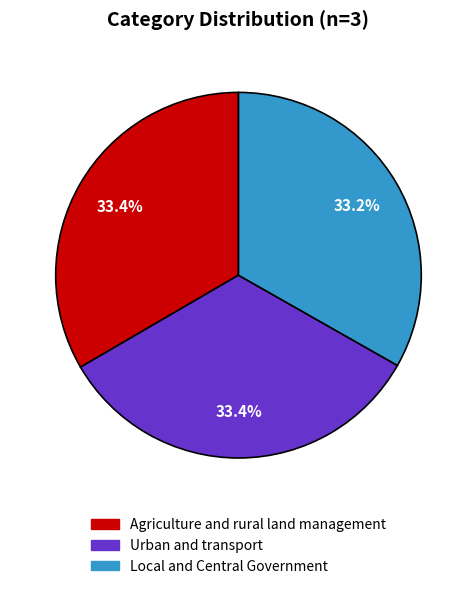

To the nearest percent, what portion does Local and Central Government represent?

33%